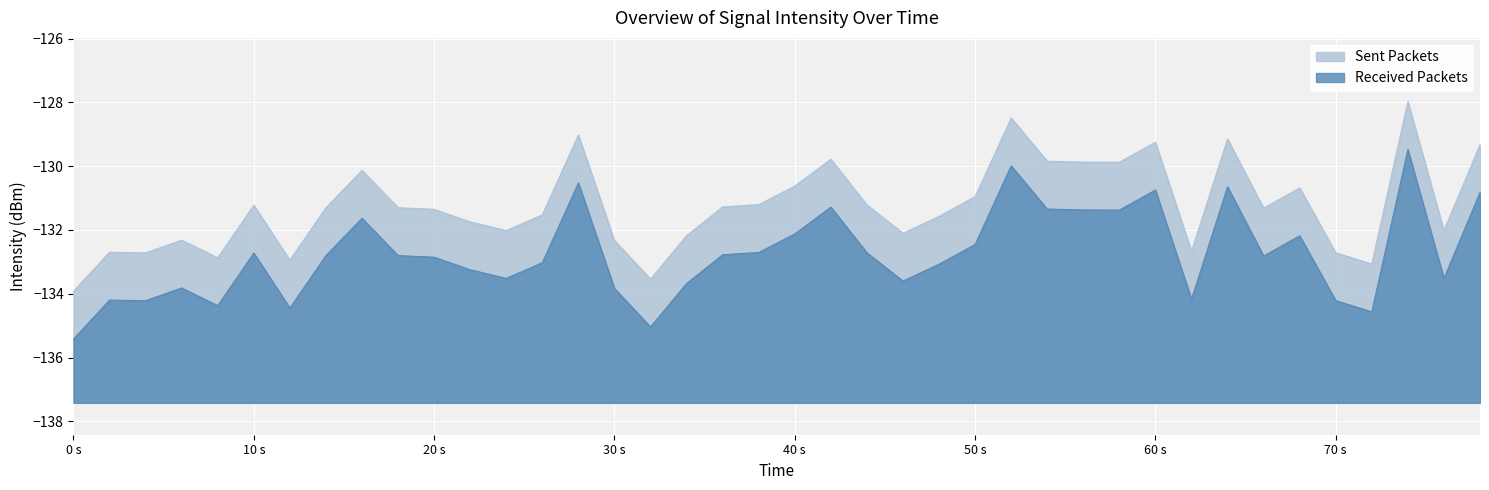

How many values are below -132?

29